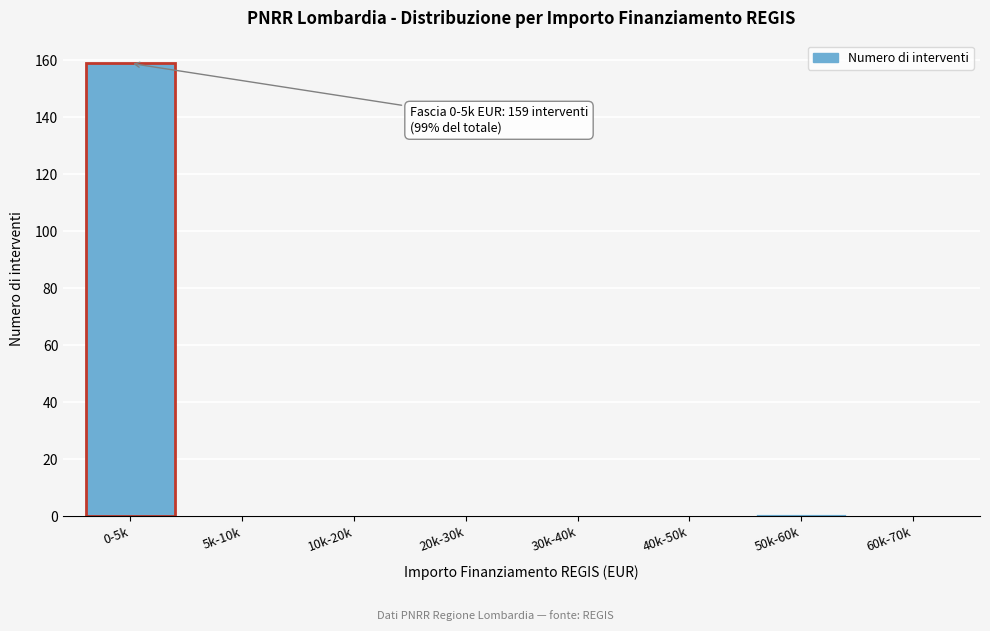

Reading left to right, what are all the values shown in this chart?

0-5k=159	5k-10k=0	10k-20k=0	20k-30k=0	30k-40k=0	40k-50k=0	50k-60k=1	60k-70k=0